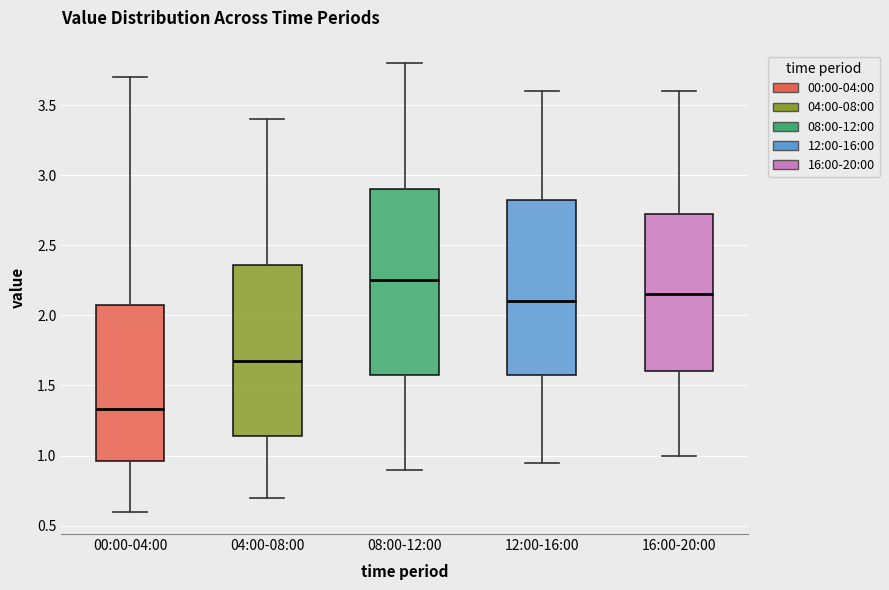

Which box is the tallest, from its lower edge to its upper edge?

08:00-12:00